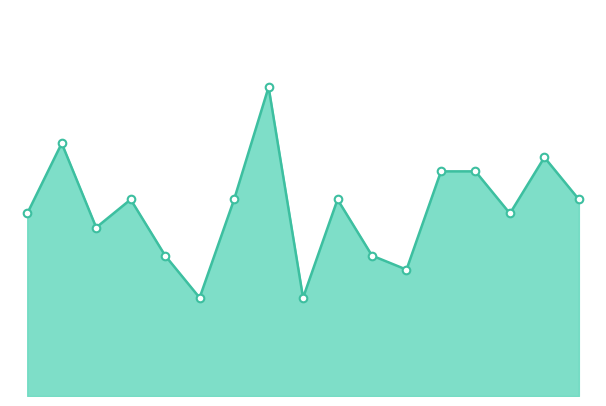

Does the chart have visible grid lines?

No